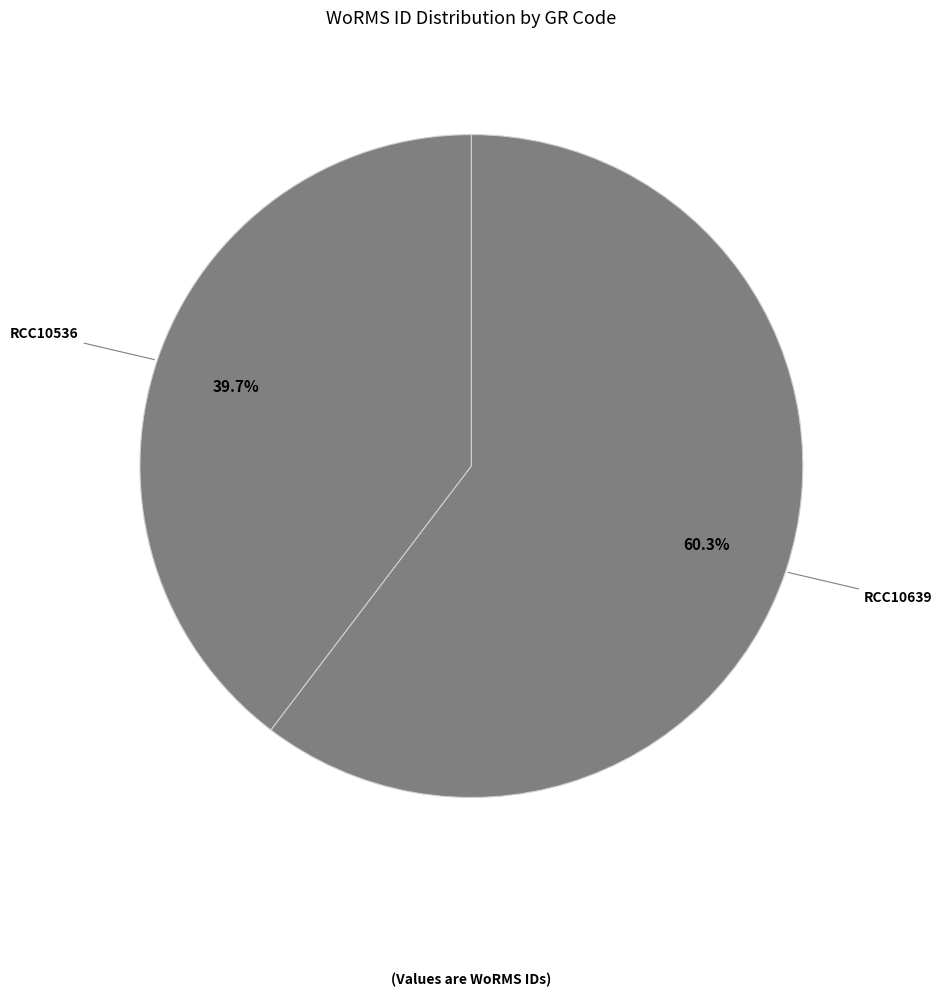

To the nearest percent, what percentage of the pie is RCC10639?

60%